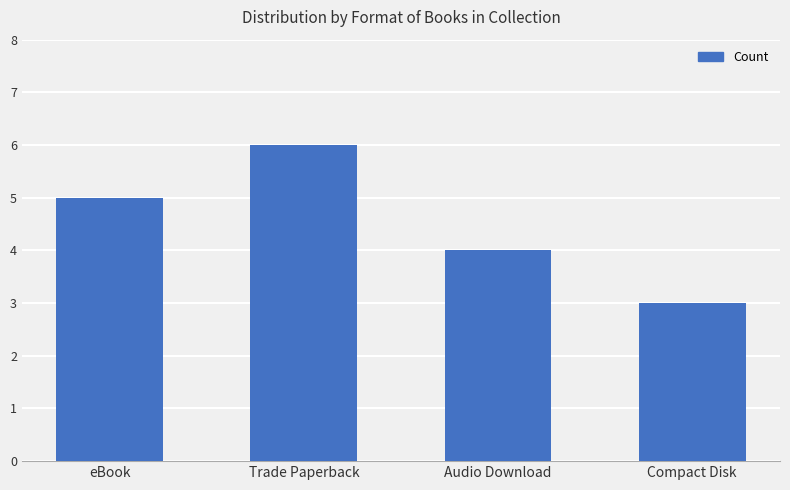

What is the change in value from eBook to Compact Disk?

-2